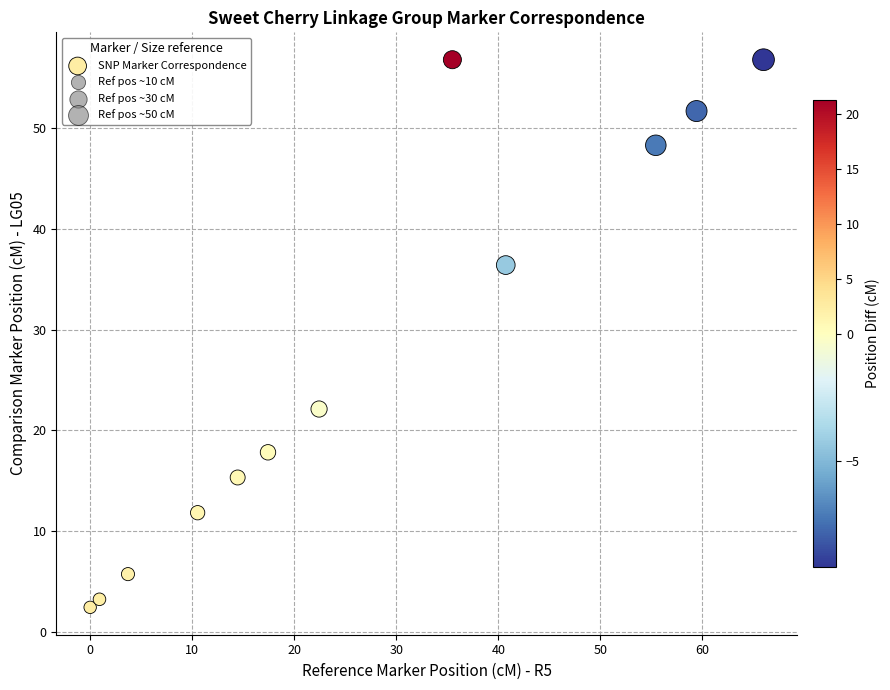

What is the range of X values (max minus min)?

66.0